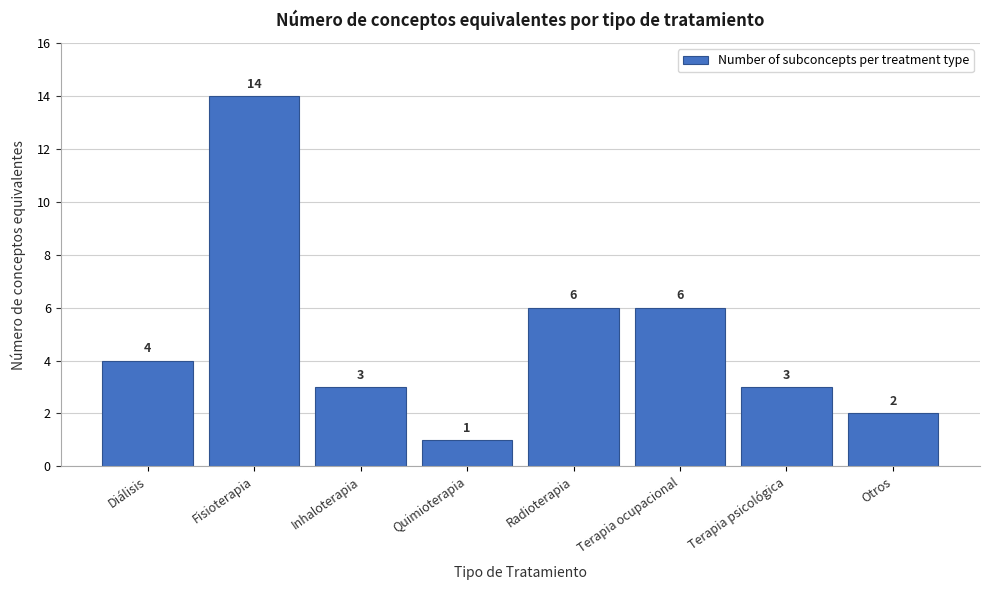

Reading left to right, transcribe all the data shown in this chart.

4	14	3	1	6	6	3	2